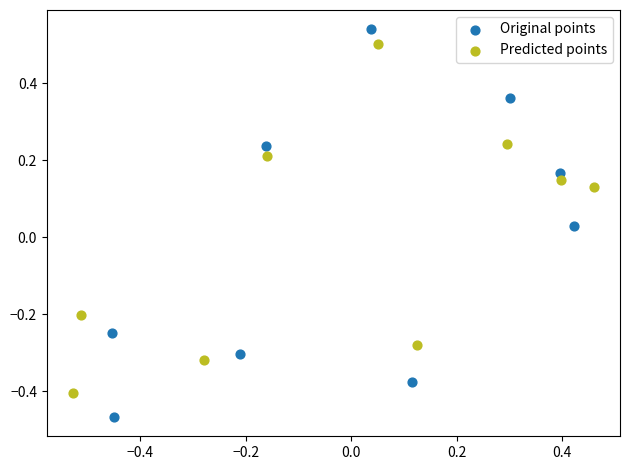

Which series has the widest spread of Y values?

Original points